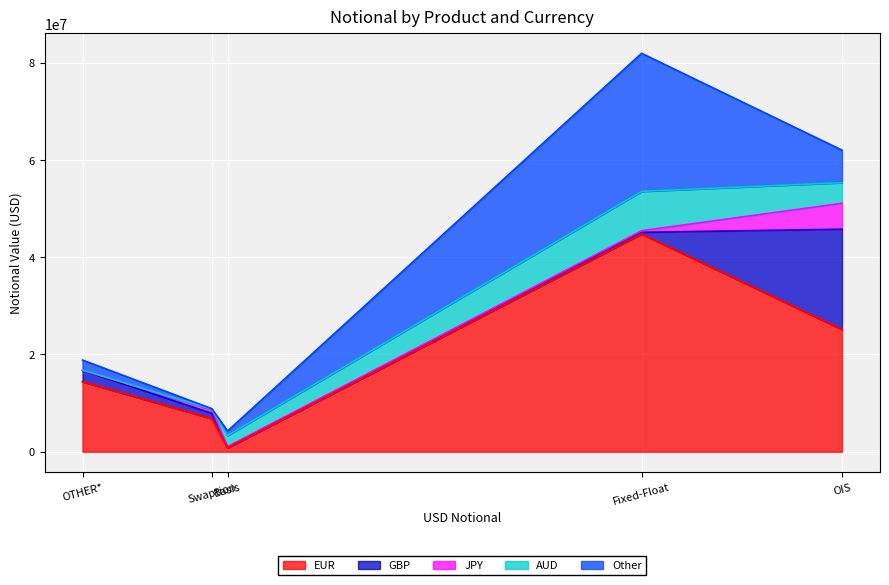

What value does the EUR series have at Basis, to the nearest 50?

787750